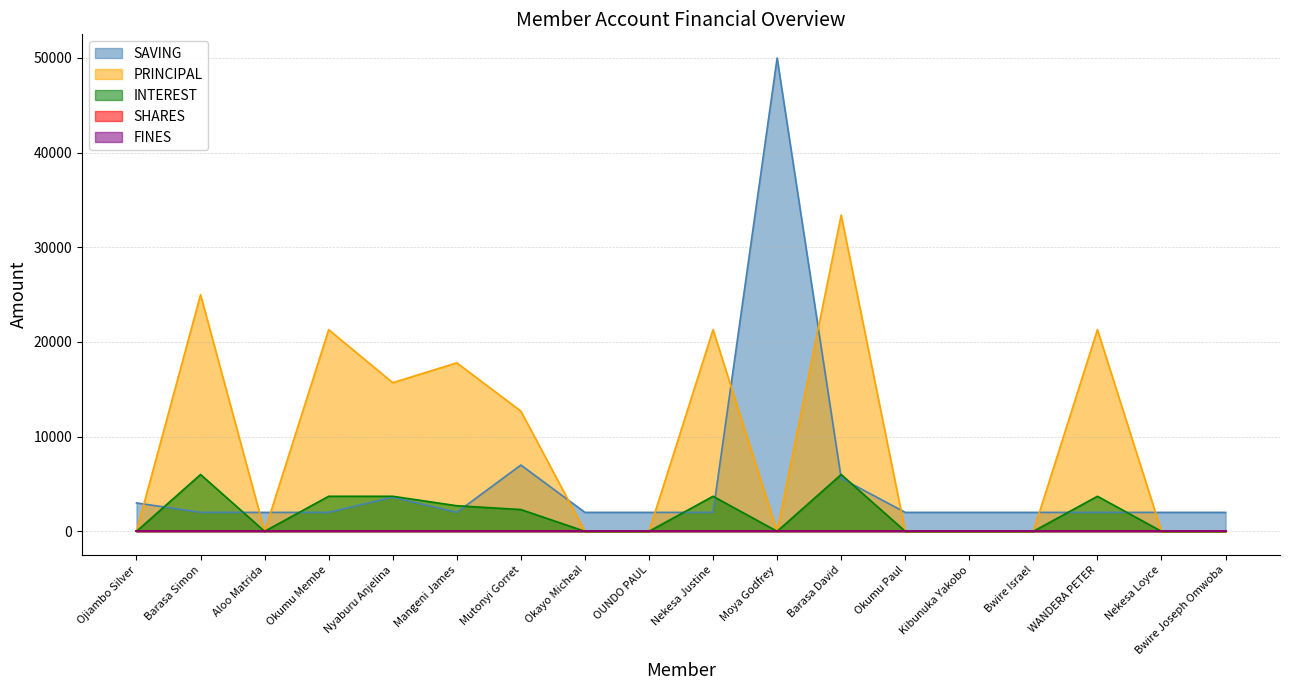

Which category has the highest value in the SAVING series?

Moya Godfrey